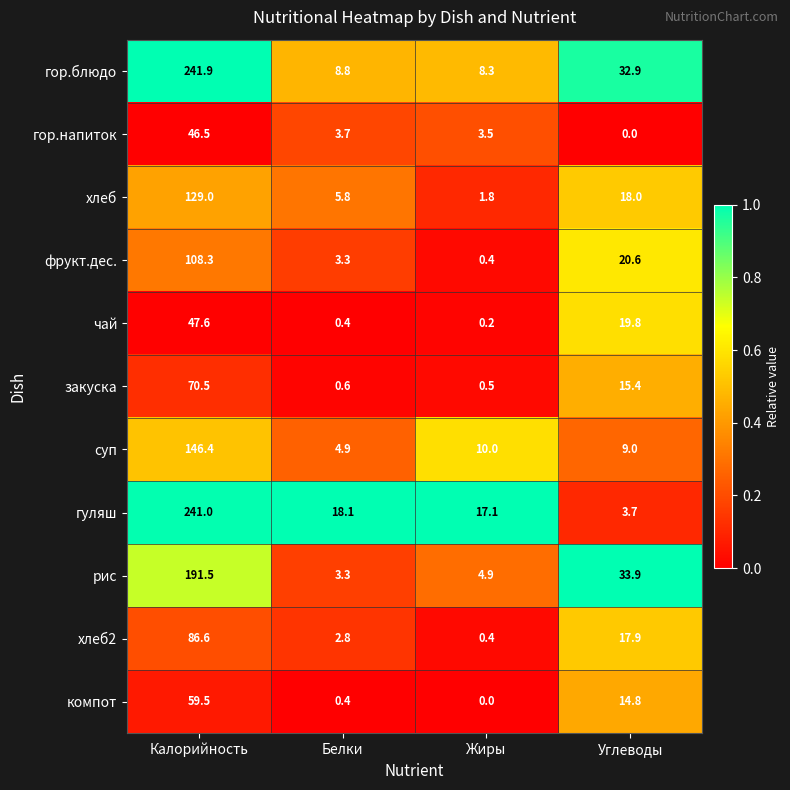

What is the difference between the second highest and minimum values in the компот series?

14.8